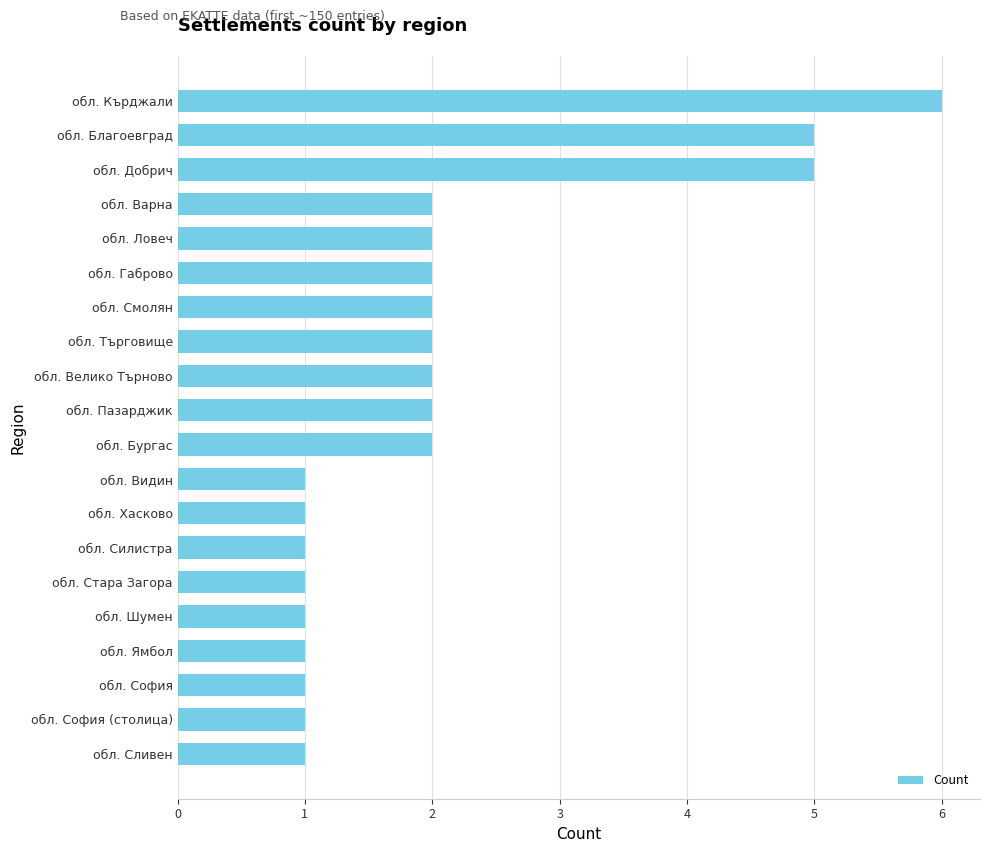

The chart shows a value of 1 at обл. Шумен. True or false?

True